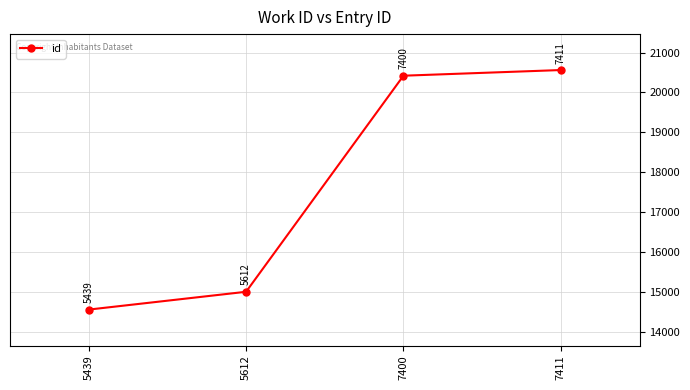

What is the change in value from 5612 to 7411?

+5563